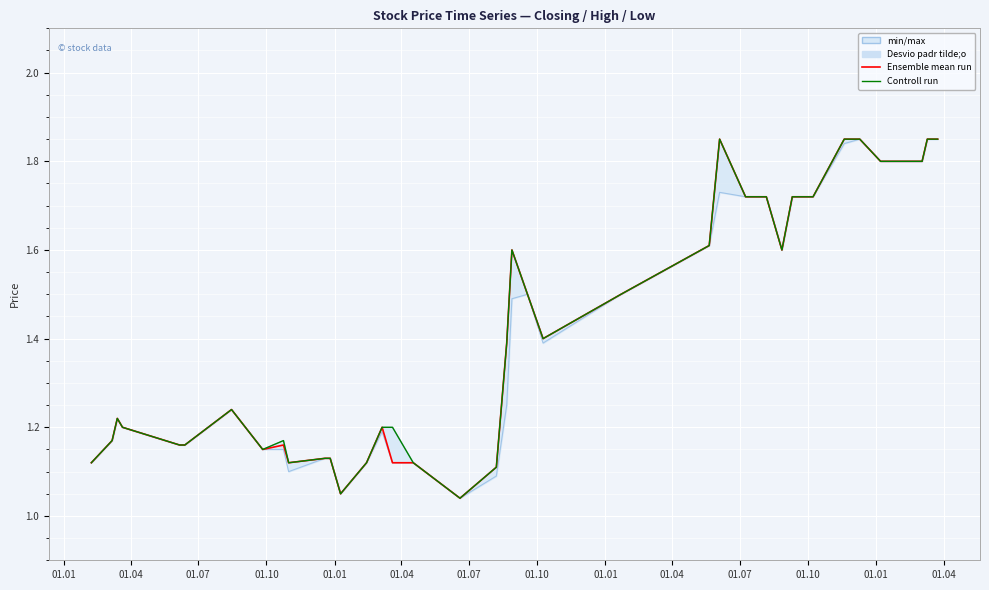

How many data points does each series have?

40